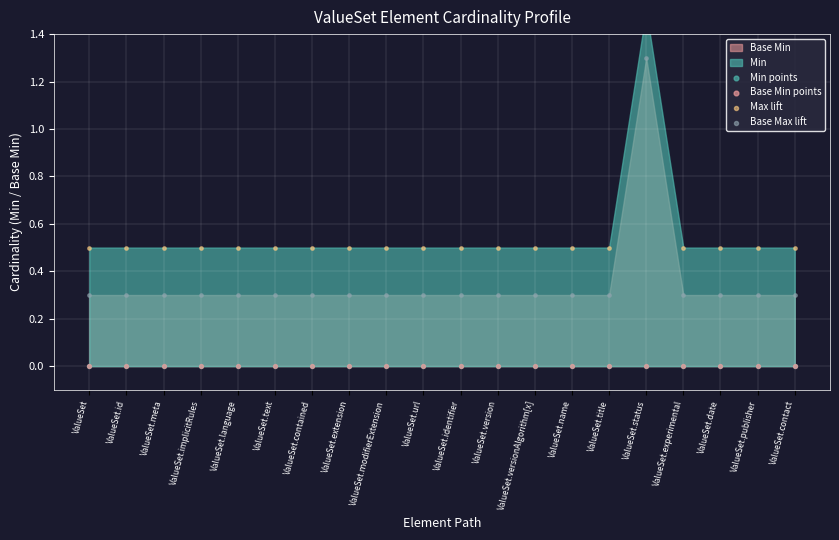

Which series has the widest spread of Y values?

Max lift